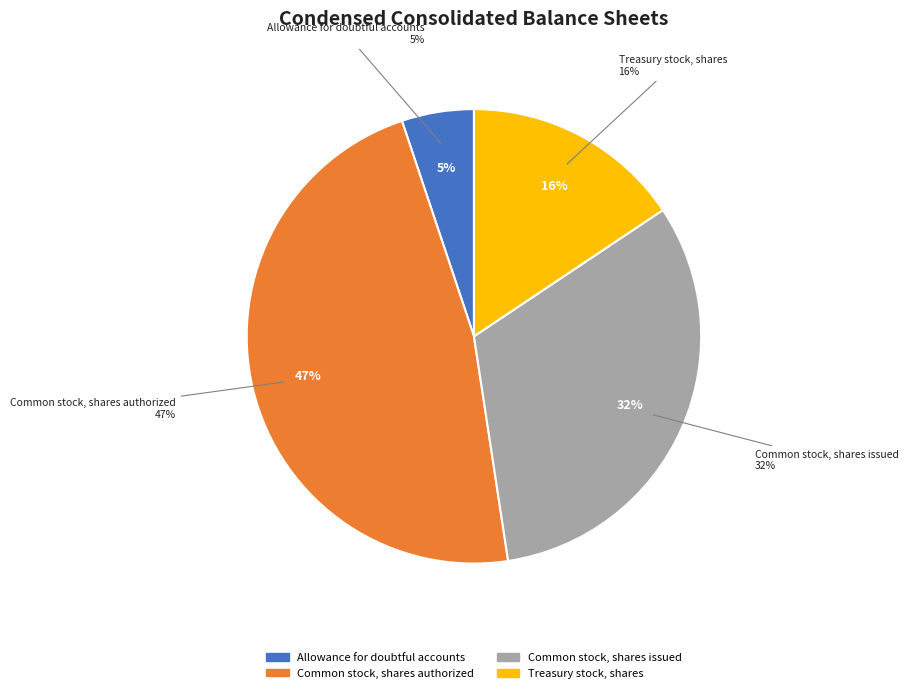

True or false: Common stock, shares issued accounts for 46% of the total.

False